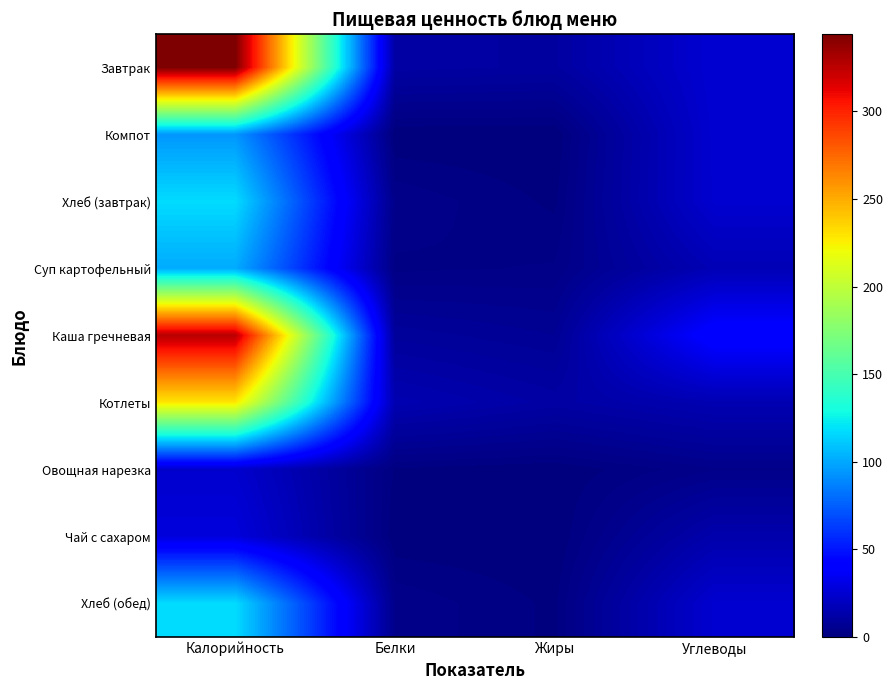

How many data points does each series have?

4